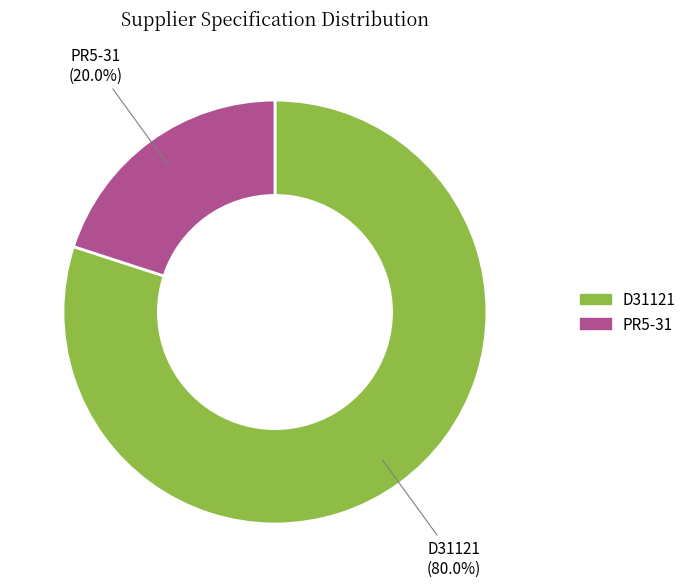

Between D31121 and PR5-31, which is larger?

D31121